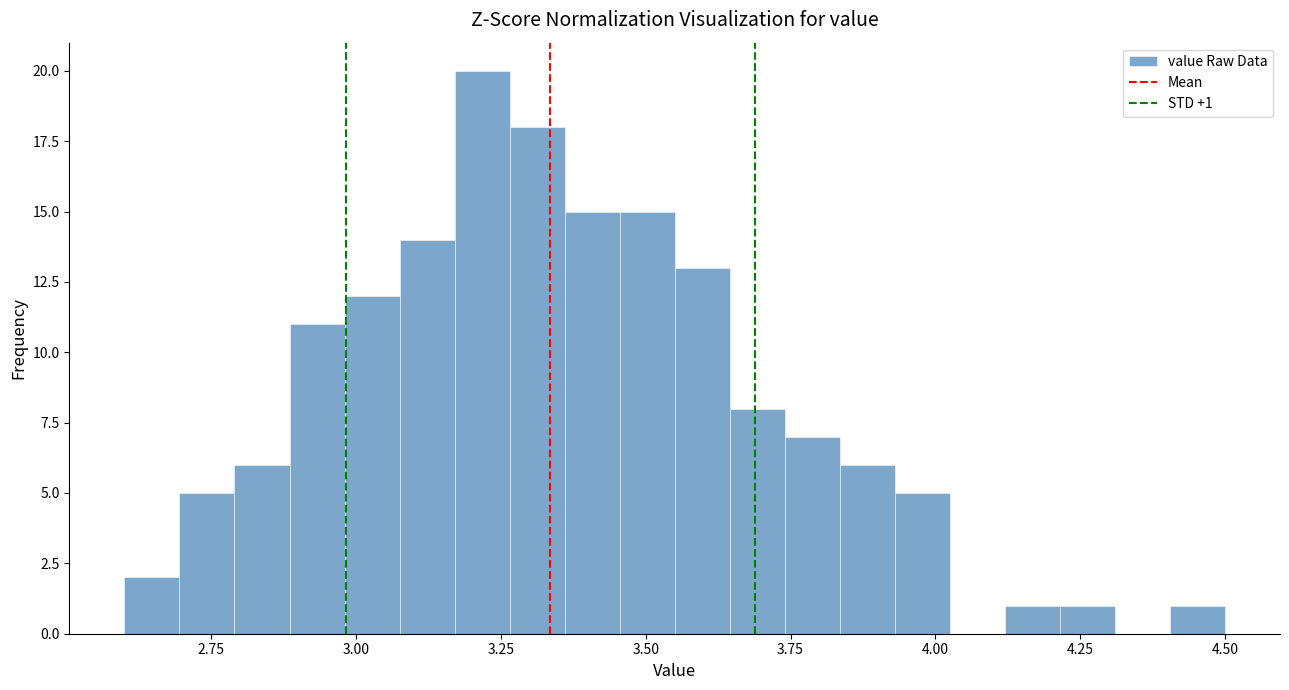

Read against the x-axis, roughly where is the centre of the tallest bar?

3.20